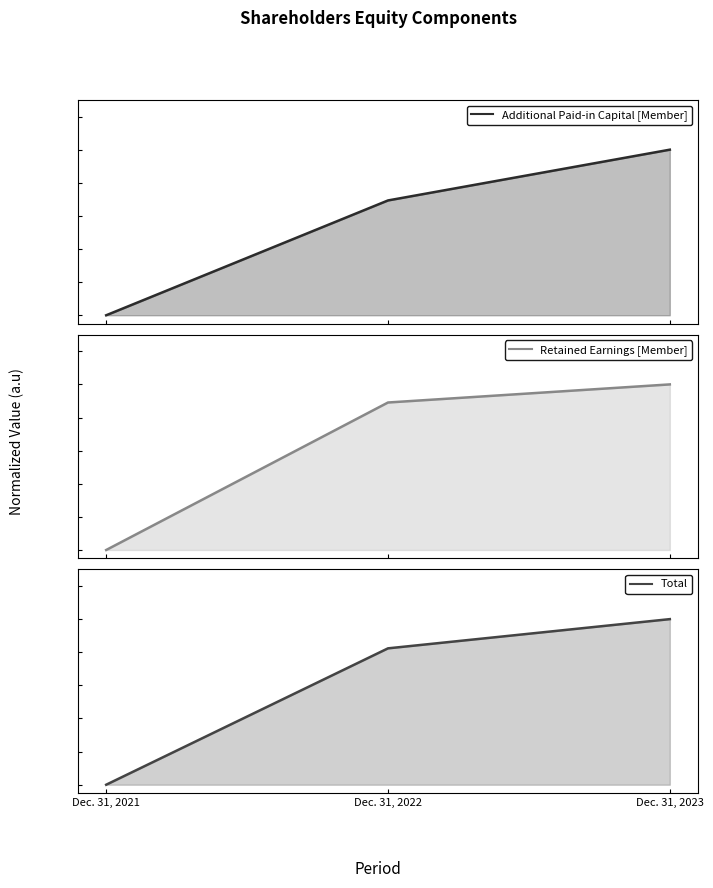

The value of Additional Paid-in Capital [Member] at Dec. 31, 2022 is 0.7. True or false?

True